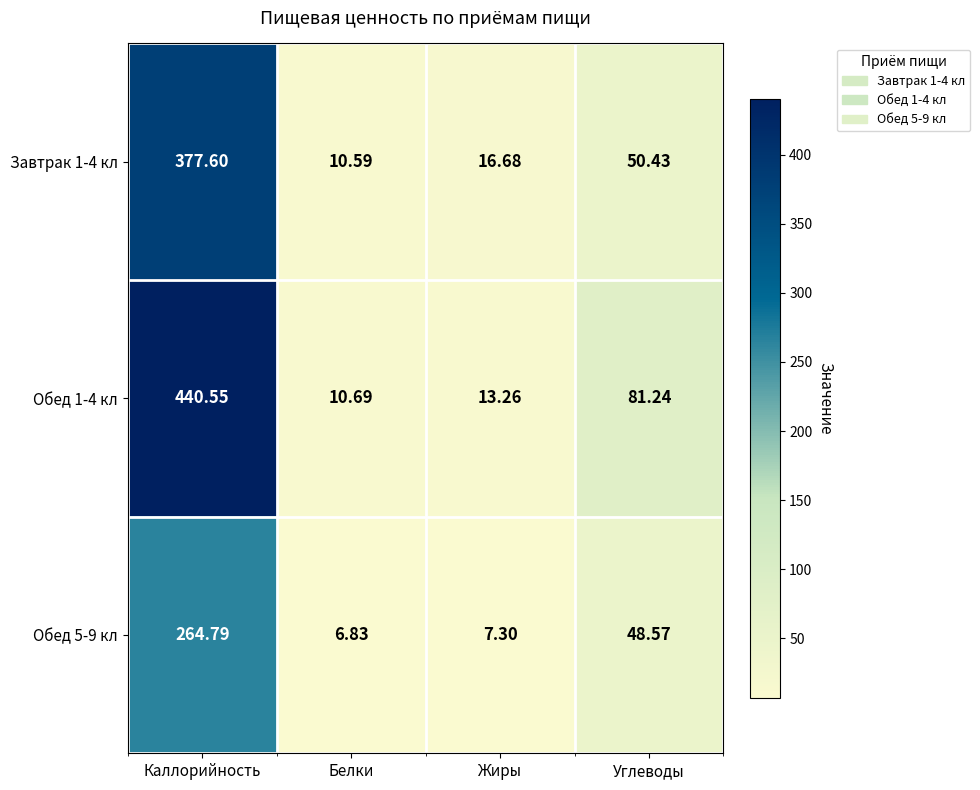

At which category does the chart reach its peak across all series?

Каллорийность